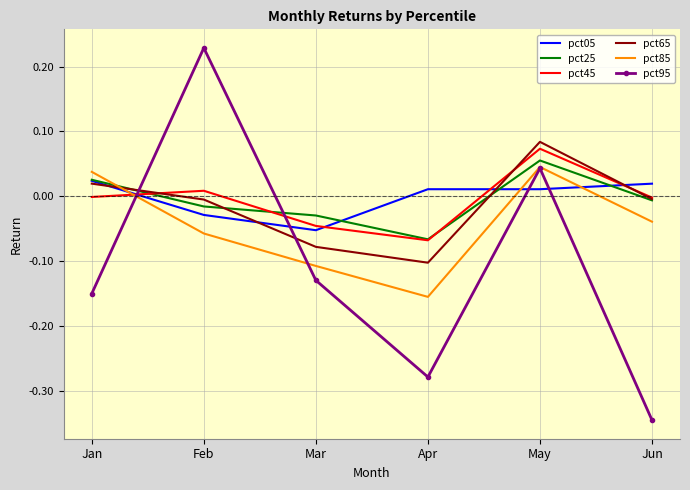

List the labels in order of pct95 value, largest first.

Feb, May, Mar, Jan, Apr, Jun